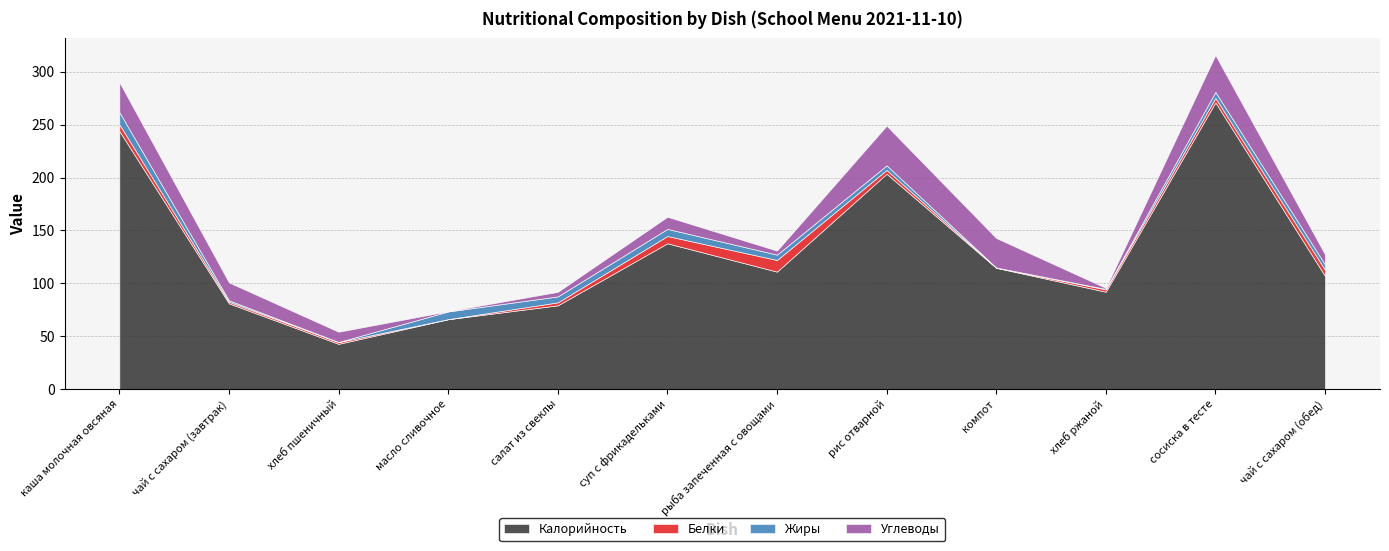

Rank the series at рис отварной from lowest to highest value.

Белки, Жиры, Углеводы, Калорийность